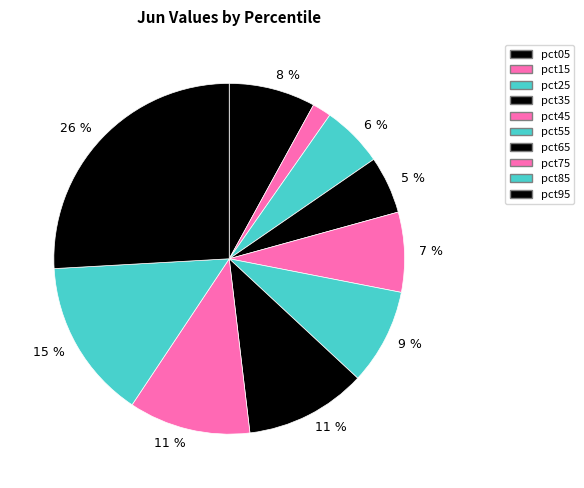

How many segments does this pie chart have?

10